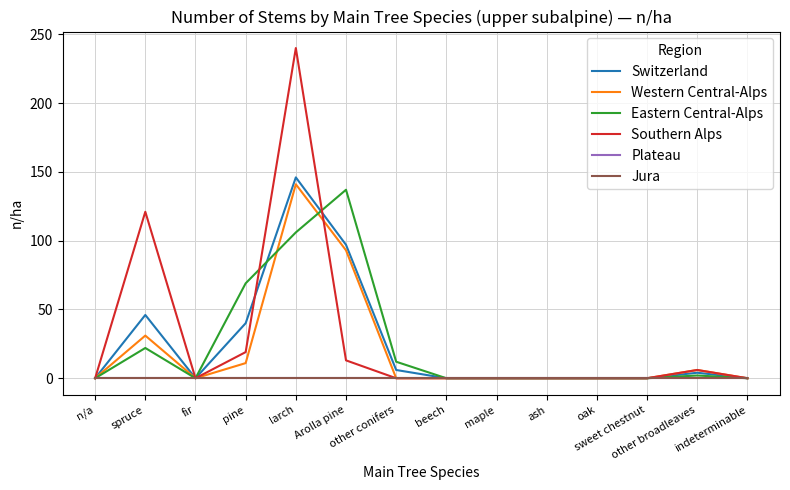

At which label does Southern Alps reach its peak?

larch